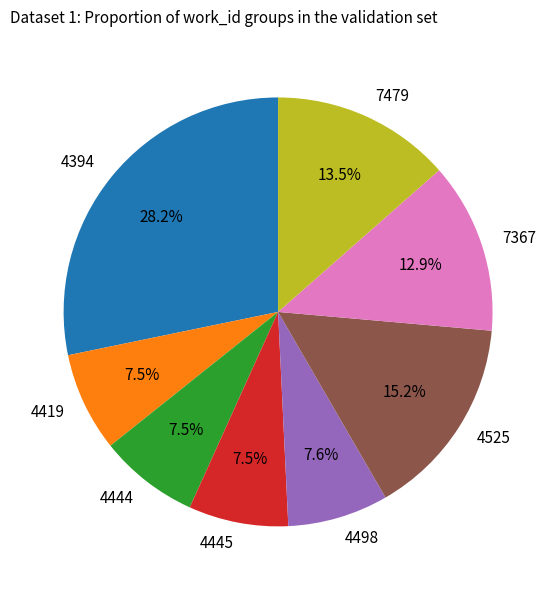

Which slice is the largest?

4394